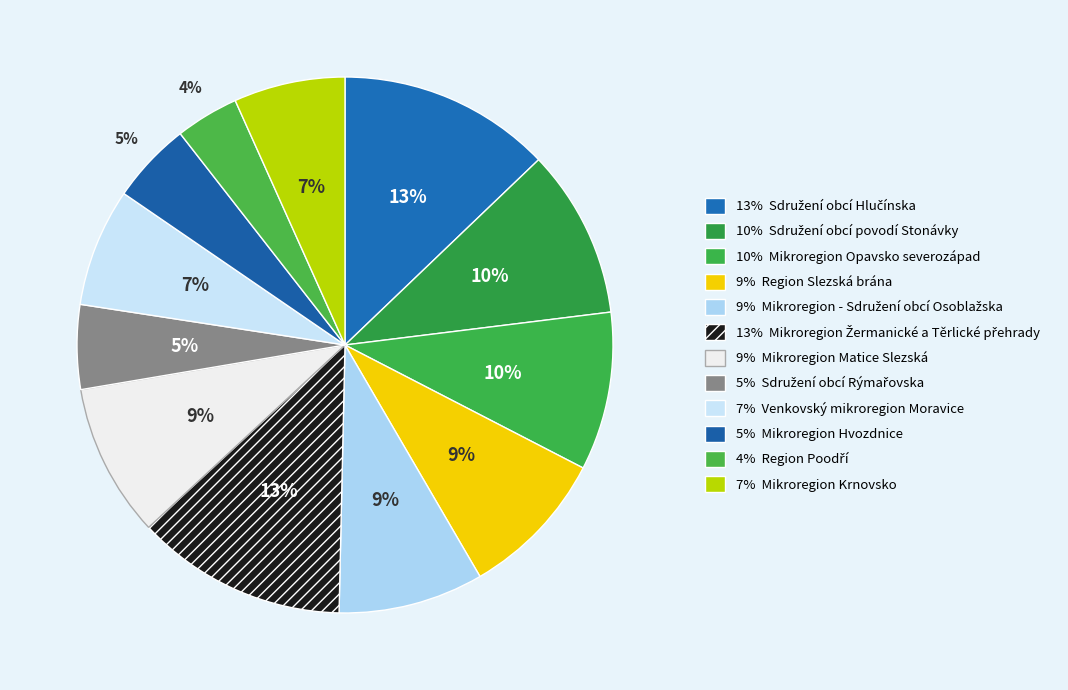

To the nearest percent, what is the average slice percentage?

8%